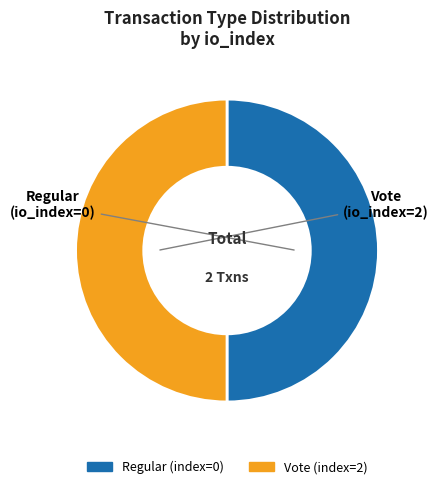

Approximately how many times larger is the value at Regular compared to Vote?

1.0